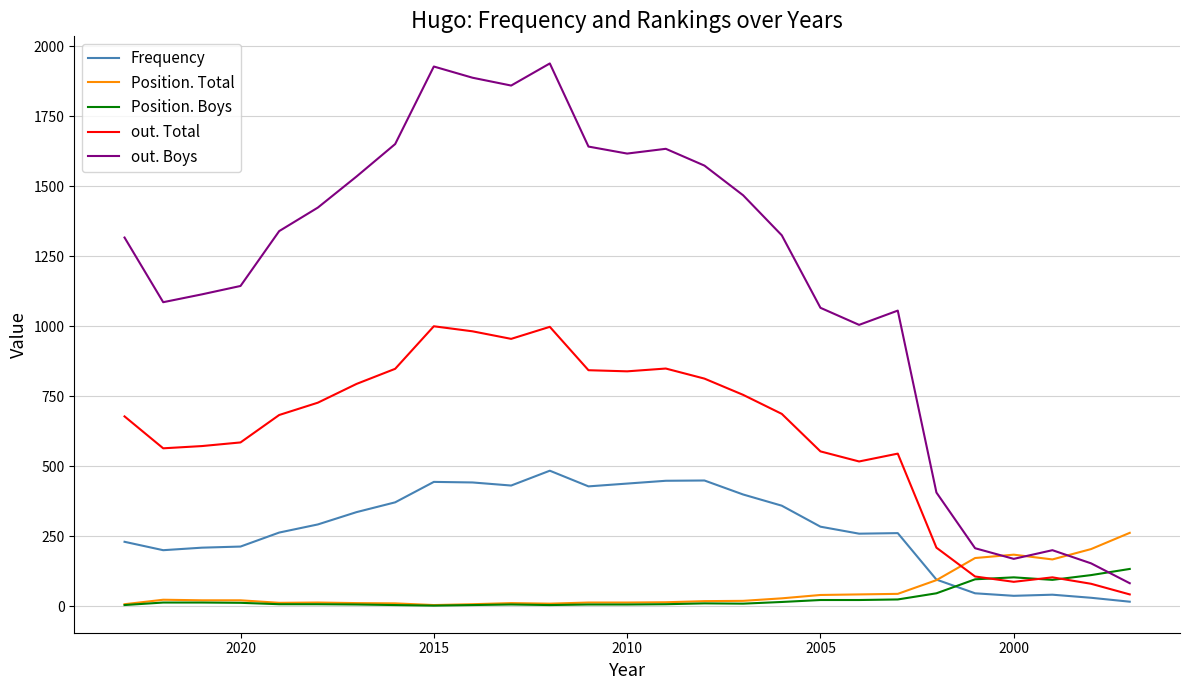

True or false: Position. Boys has more than 0 interior local peaks.

True